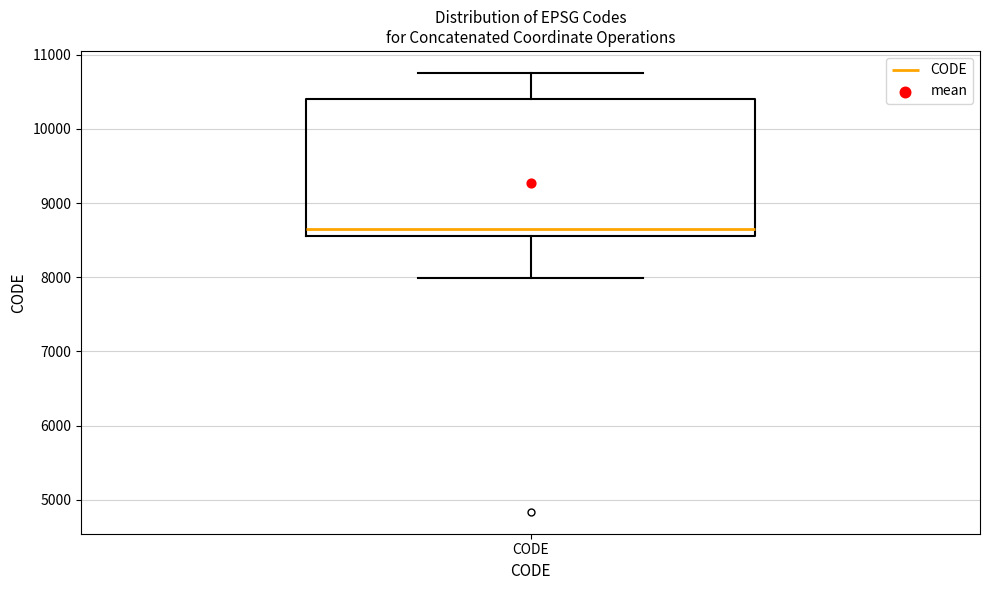

Transcribe this box plot: give where the median line is, the range the box spans, and where the two whiskers end, as read against the y-axis. The values are not printed on the chart, so give them approximately, as read against the axis.

median 8700, box 8600 to 10400, whiskers 8000 to 10800